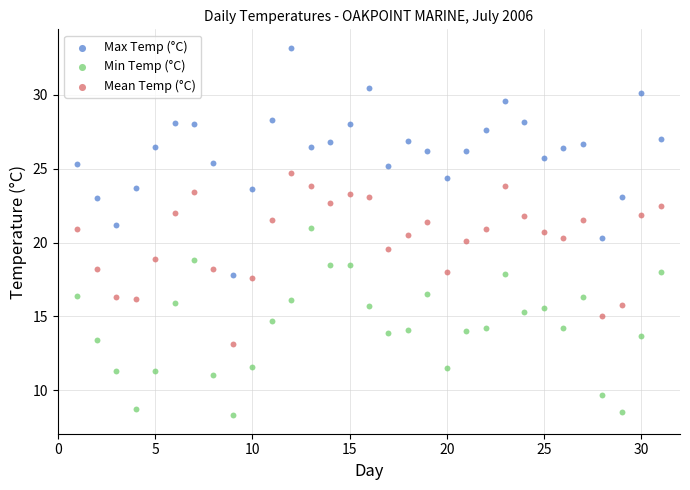

Which series reaches the minimum Y coordinate?

Min Temp (°C)